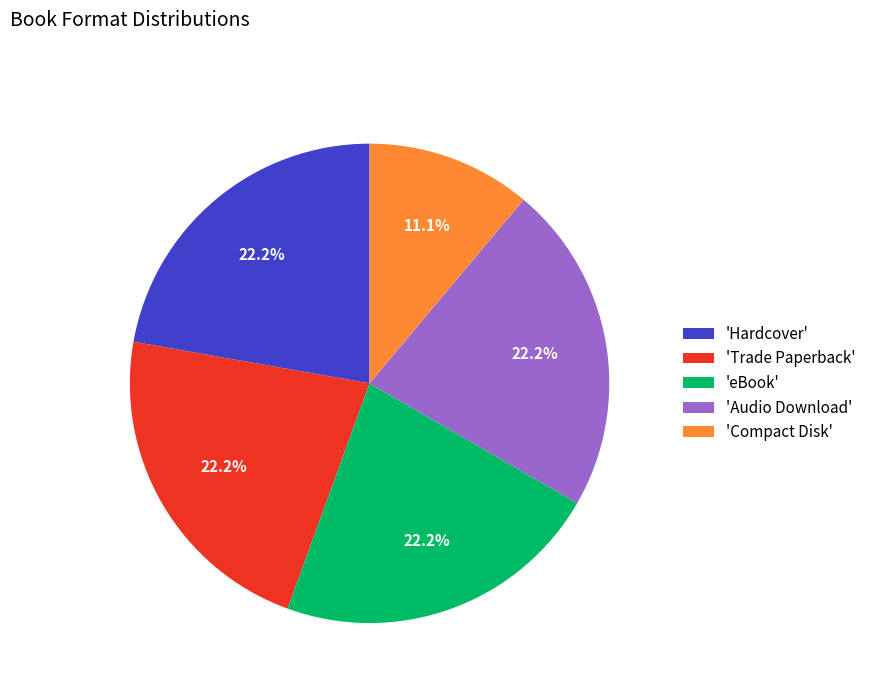

Combined, do 'Audio Download' and 'eBook' account for over 50%?

No